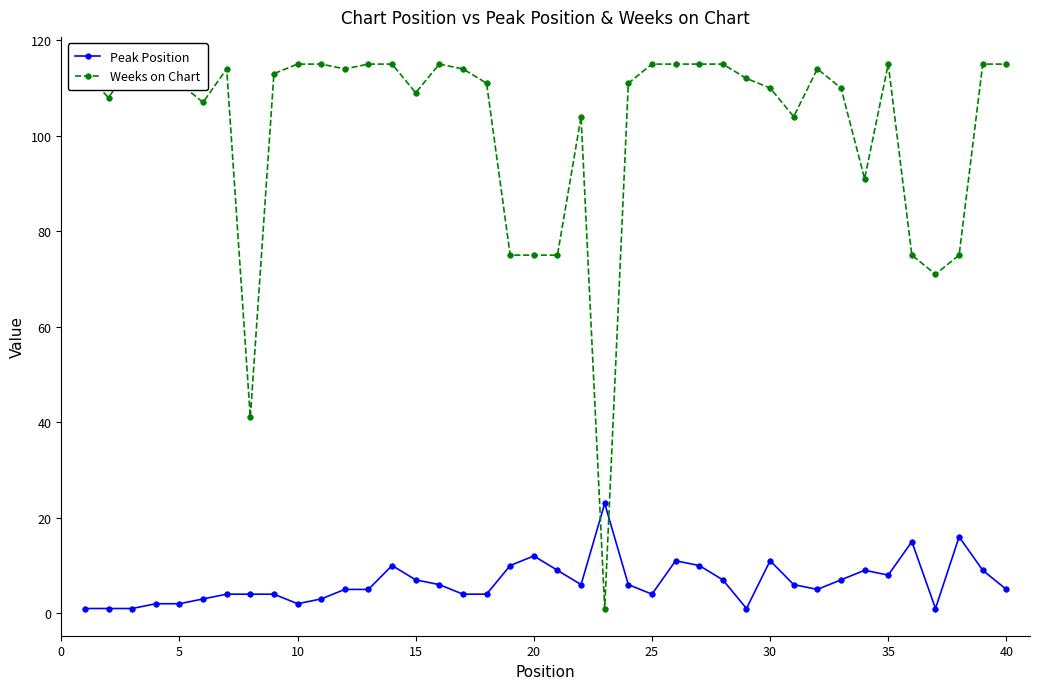

What is the difference between the second highest and minimum values in the Peak Position series?

15